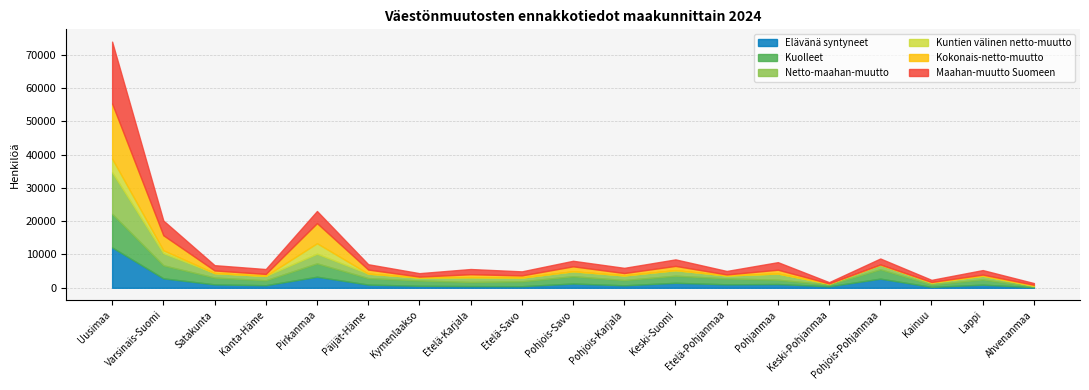

Rank the series by their maximum value, from highest to lowest.

Maahan-muutto Suomeen, Kokonais-netto-muutto, Netto-maahan-muutto, Elävänä syntyneet, Kuolleet, Kuntien välinen netto-muutto